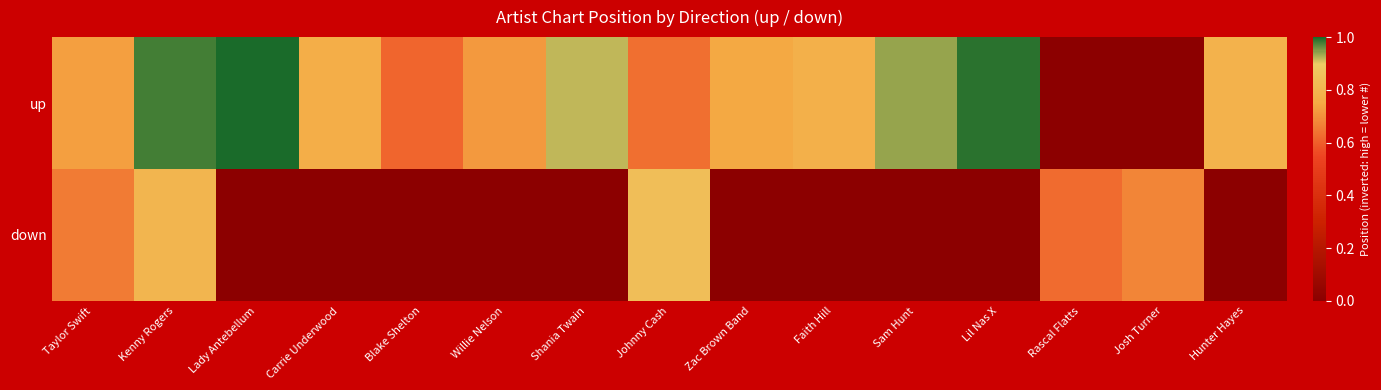

What is the total value across all series at Sam Hunt?

0.9